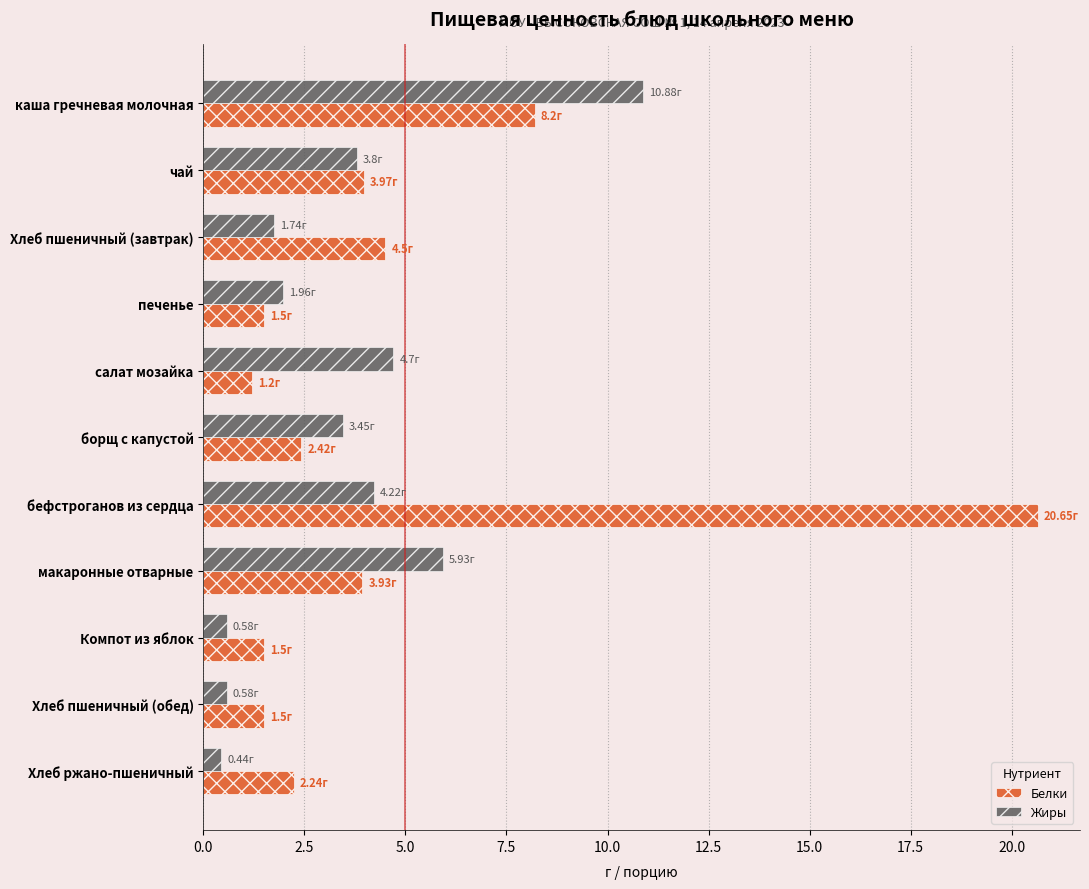

How many data points in Жиры are less than 3?

5